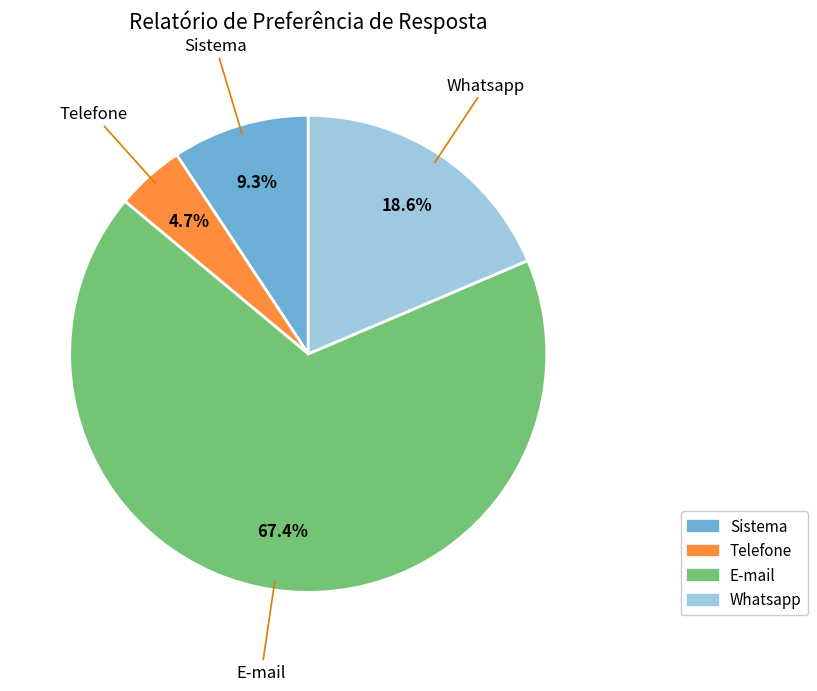

Combined, do Telefone and Sistema account for over 50%?

No